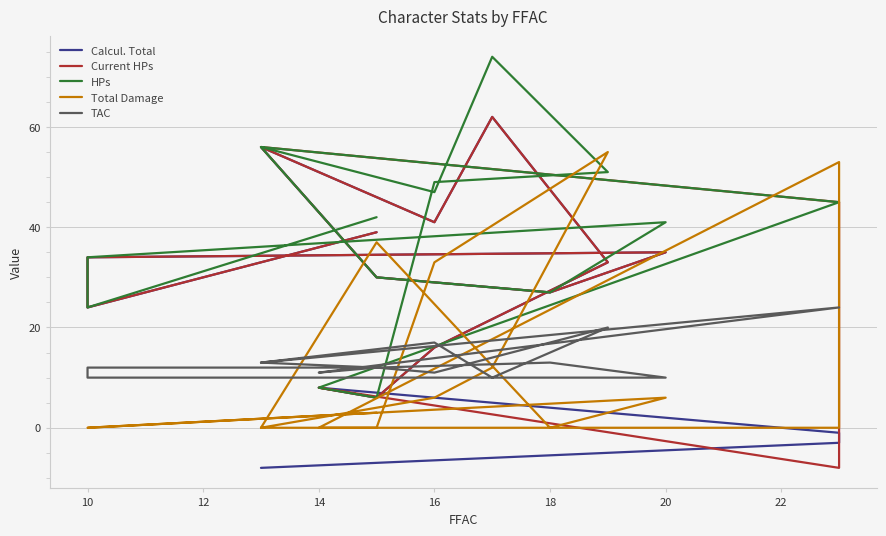

Does the chart display data point markers on the line(s)?

No